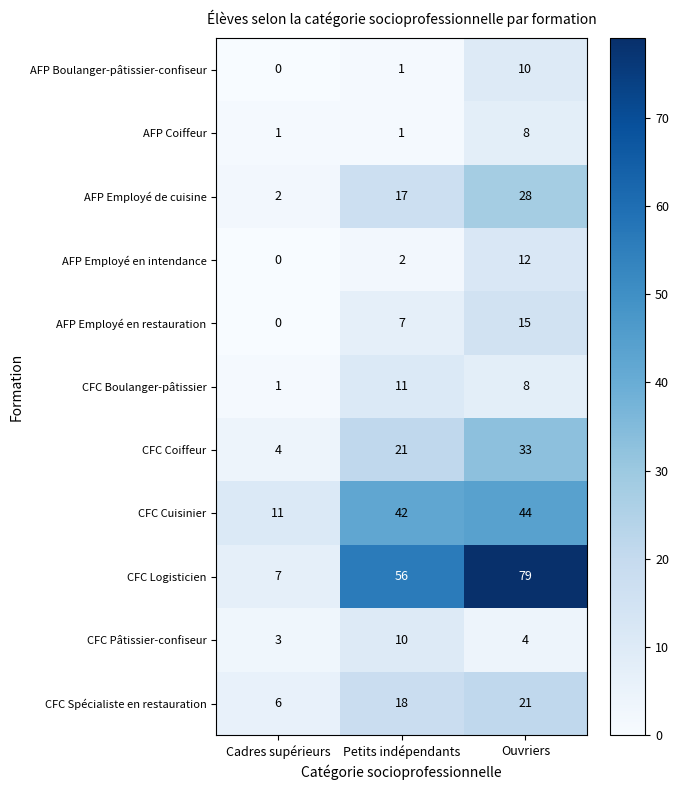

What is the difference between the maximum and second lowest values in the CFC Boulanger-pâtissier series?

3